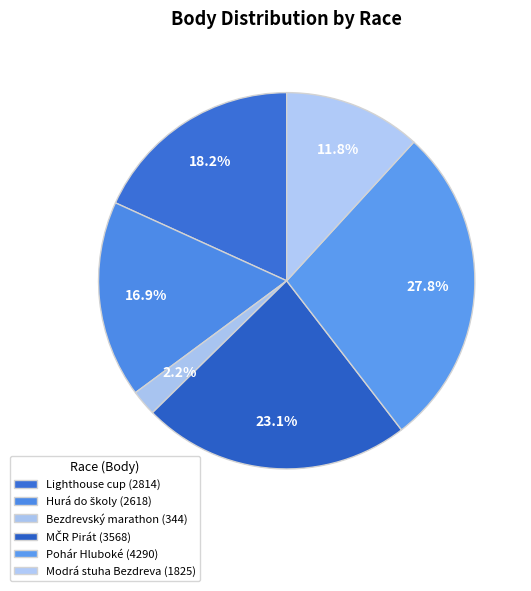

Count the number of slices in the pie.

6